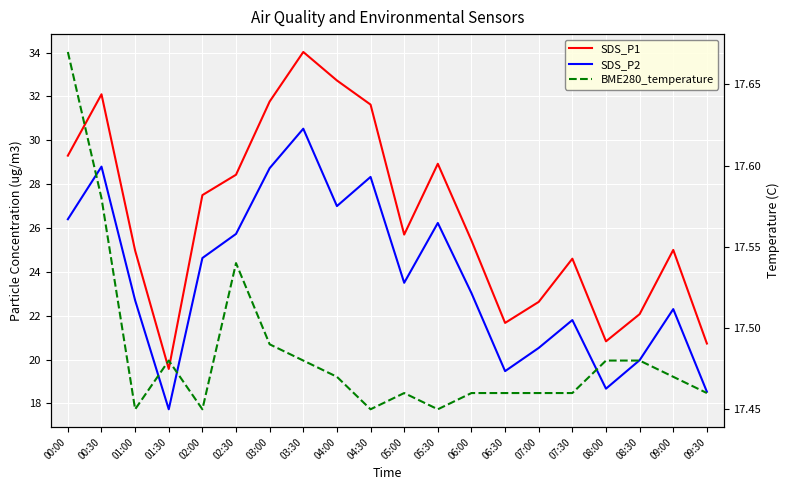

The SDS_P2 series shows 39.4 at 01:00. True or false?

False